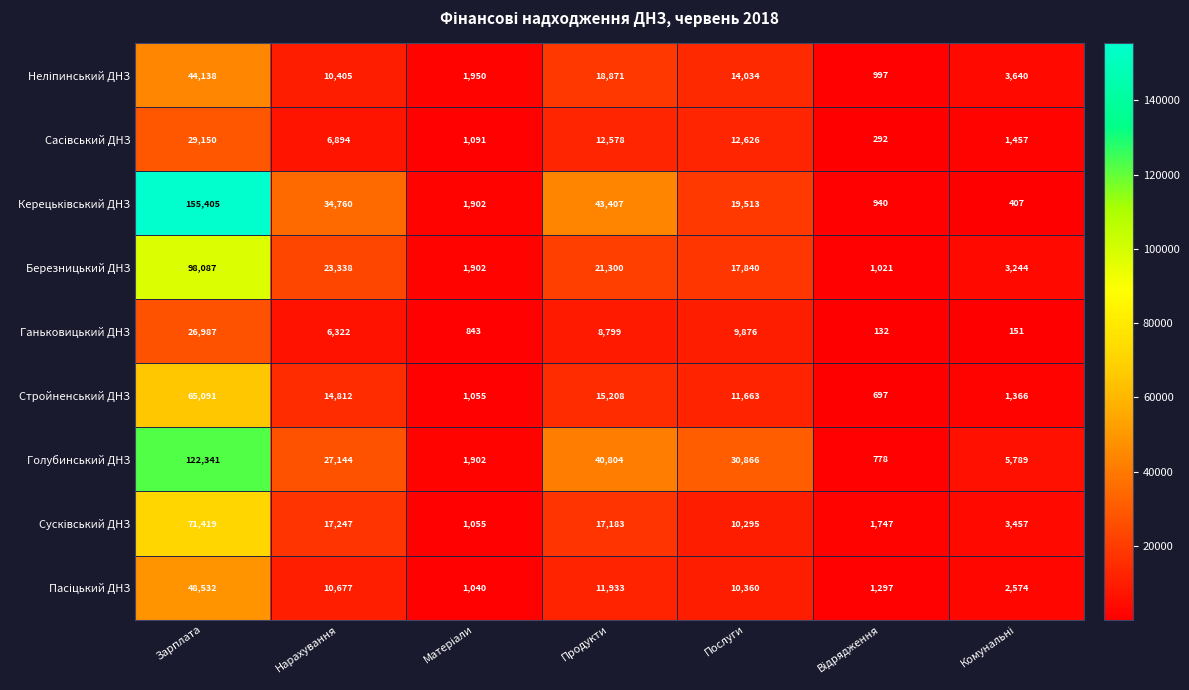

At which category is the sum across all series the highest?

Зарплата